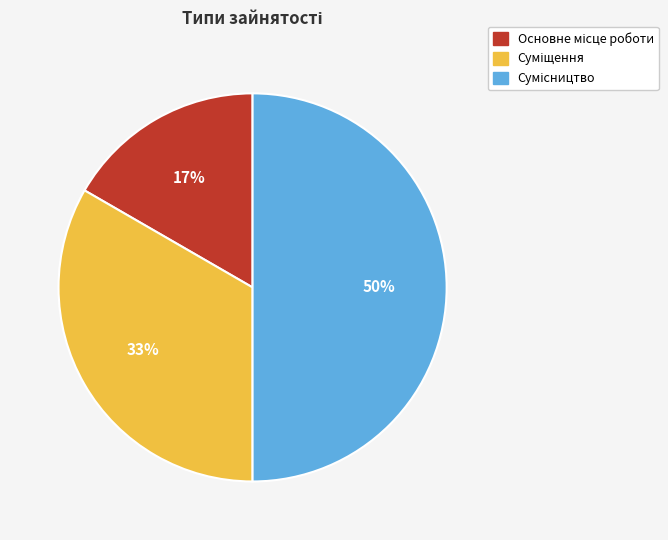

To the nearest percent, what is the difference between the largest and smallest slice percentages?

33%